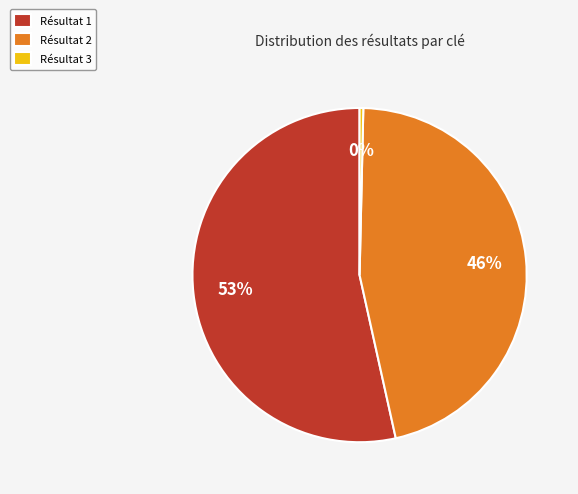

What percentage is the Résultat 2 slice, to the nearest percent?

46%